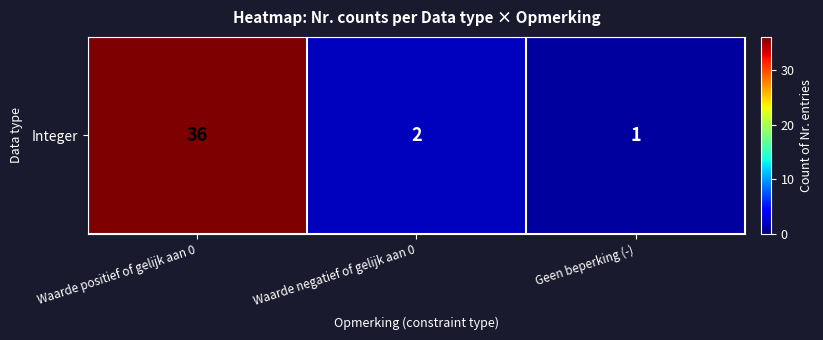

Reading left to right, transcribe all the data shown in this chart.

36	2	1